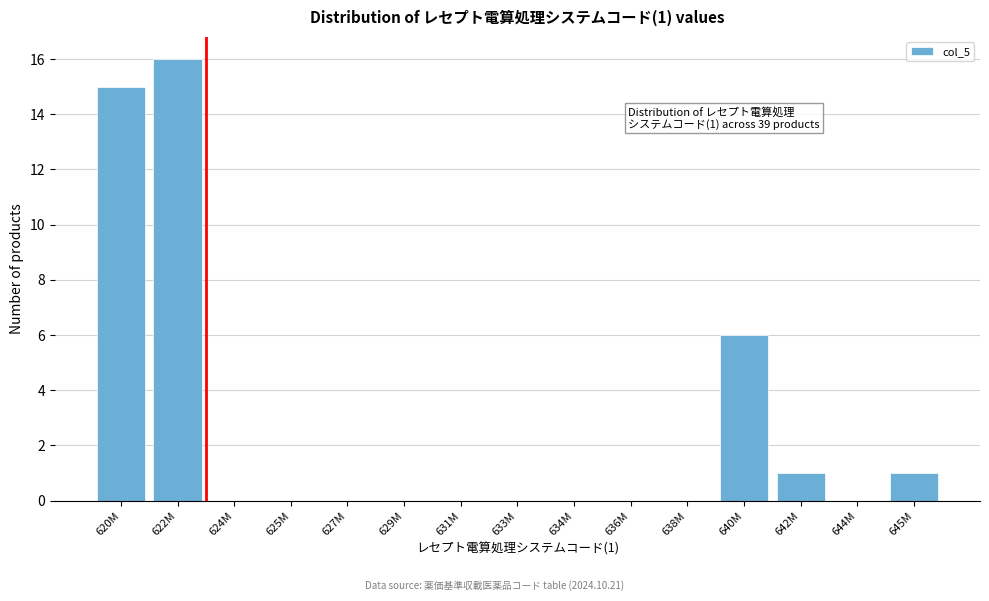

Reading right to left, extract all data points from this chart.

645M=1	644M=0	642M=1	640M=6	638M=0	636M=0	634M=0	633M=0	631M=0	629M=0	627M=0	625M=0	624M=0	622M=16	620M=15